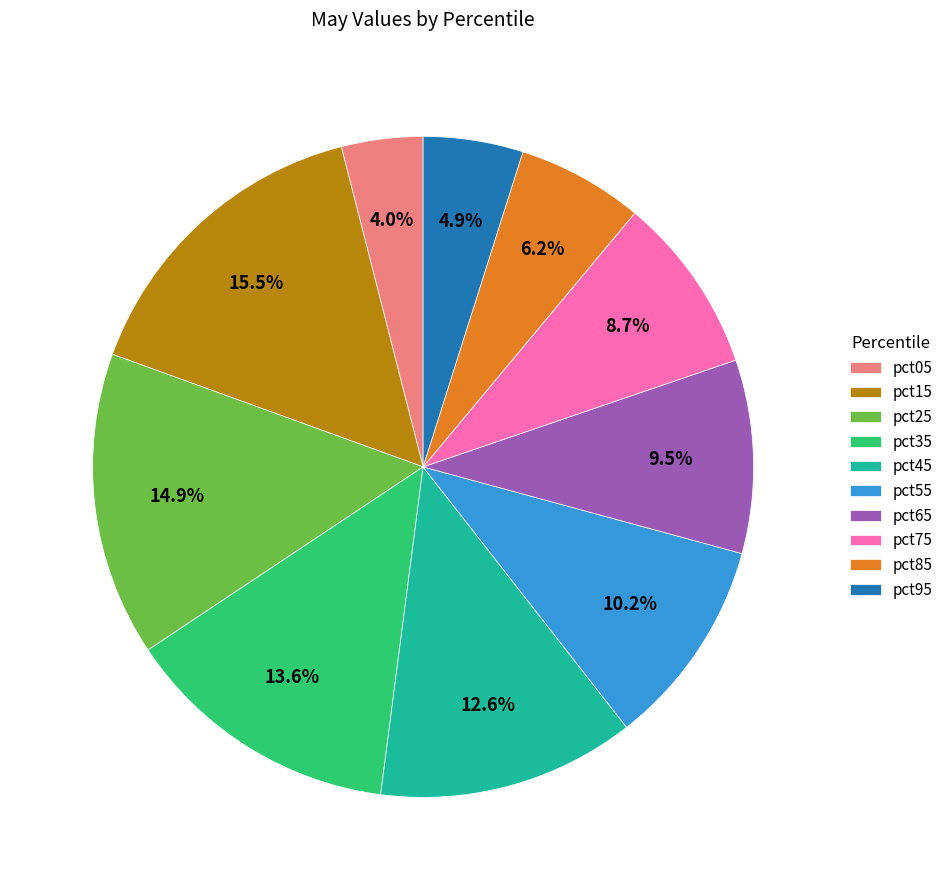

Is pct95 the majority of the pie?

No